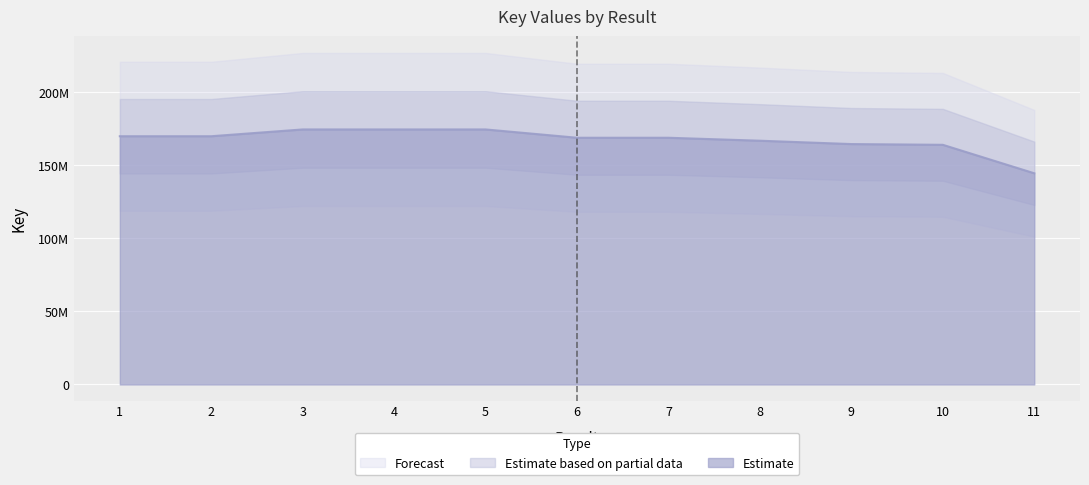

What is the value of the 5th point from the left?

174545661